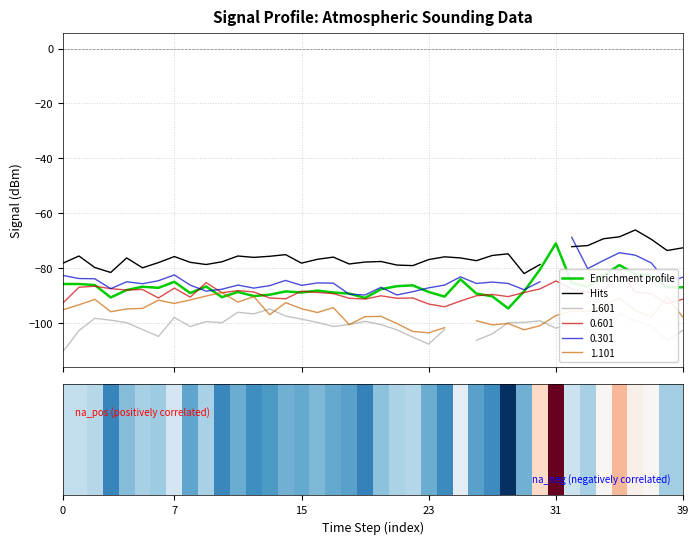

What is the minimum value for Enrichment profile?

-94.7